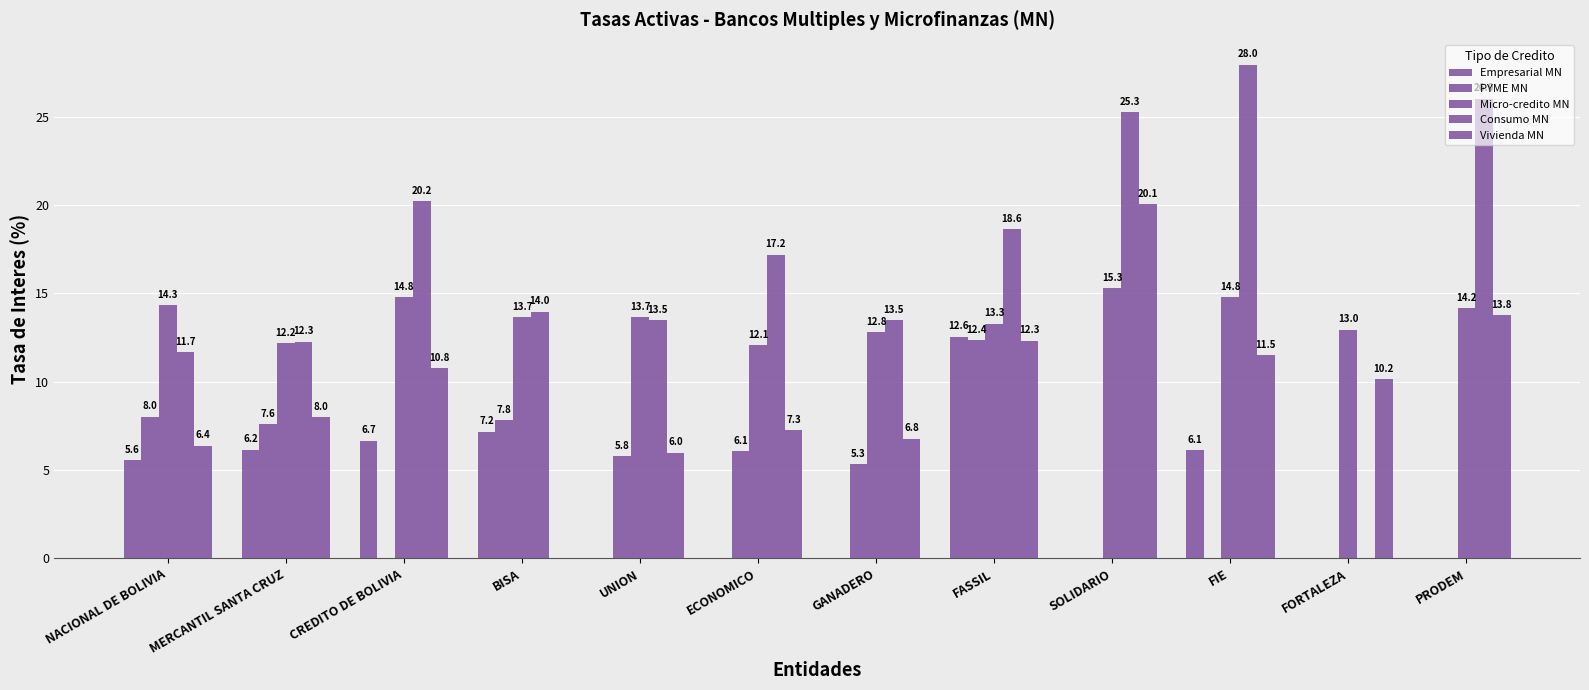

Does the chart contain stacked bars?

No